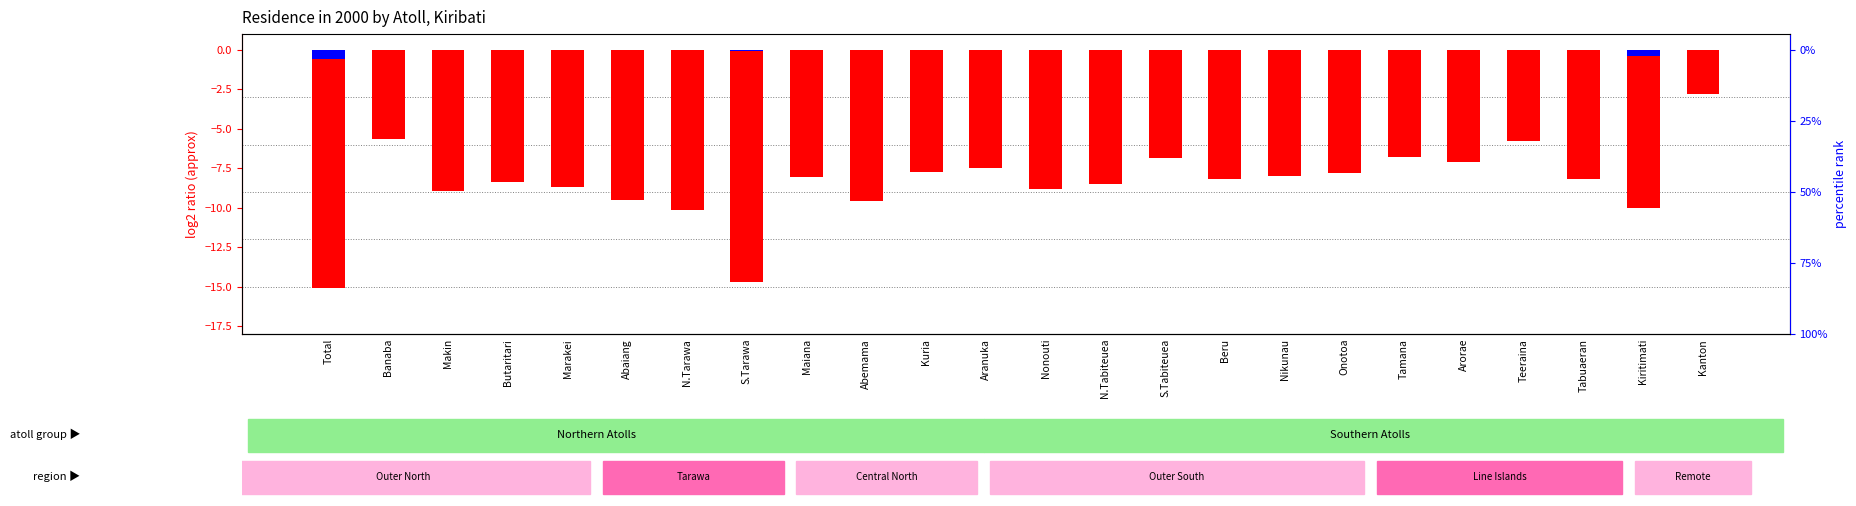

True or false: percentile rank within the sample has a value of -0.0 at Nonouti.

False